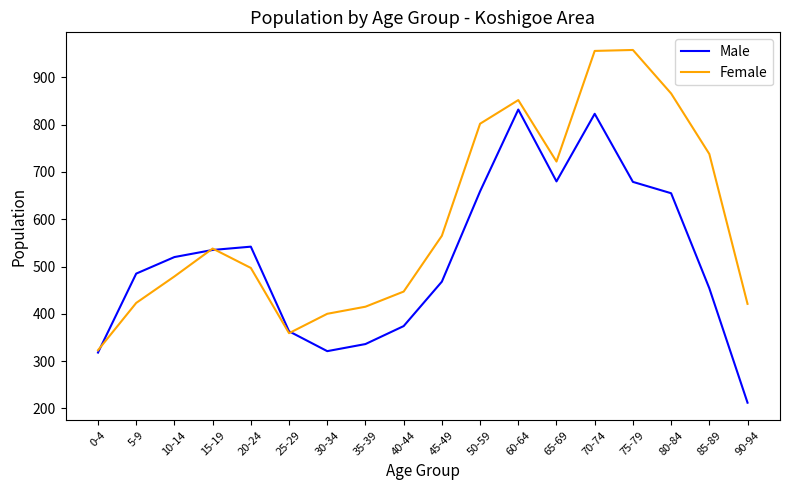

What is the average value of the Female series?

598